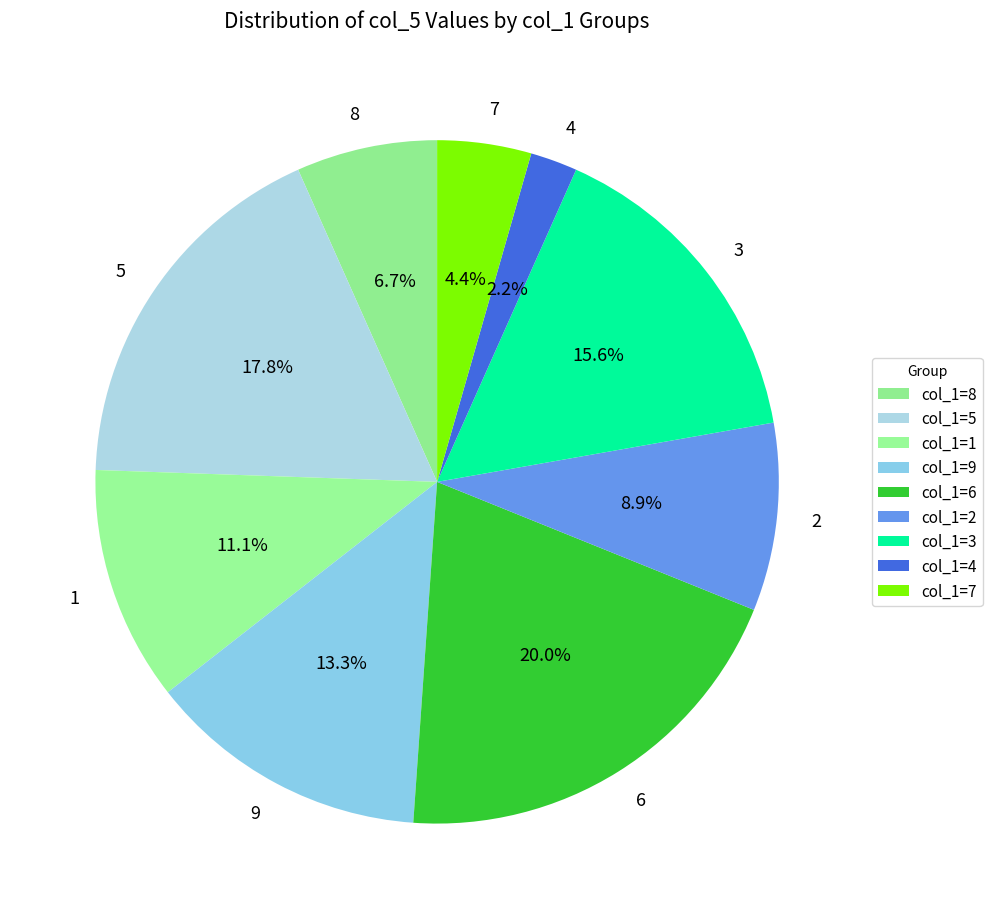

Combined, what portion of the pie is 6 and 8?

26.7%